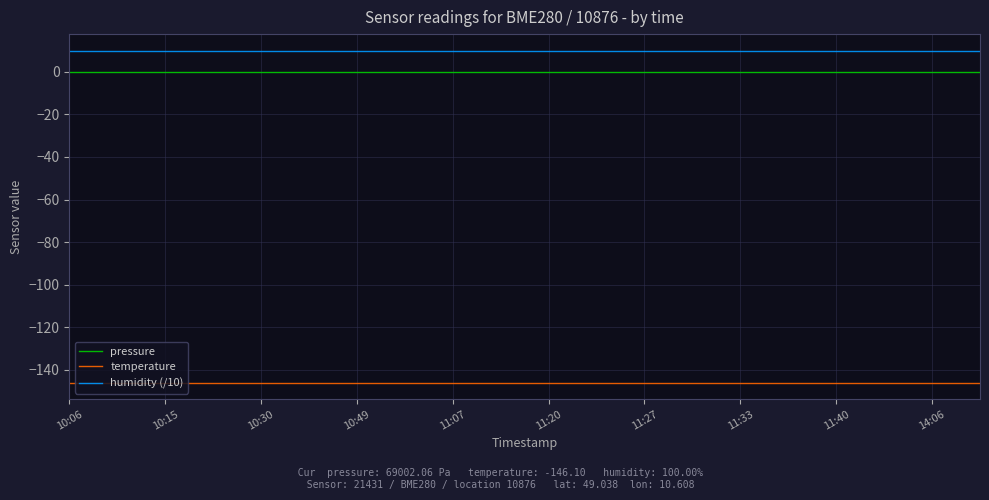

What are all the series names shown in the legend?

pressure, temperature, humidity (/10)